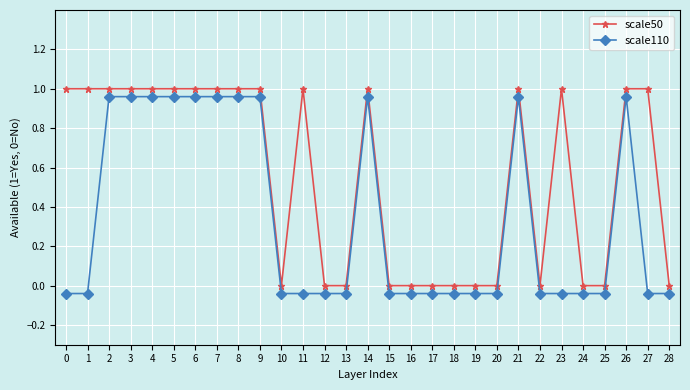

True or false: scale50 and scale110 cross at least once.

False